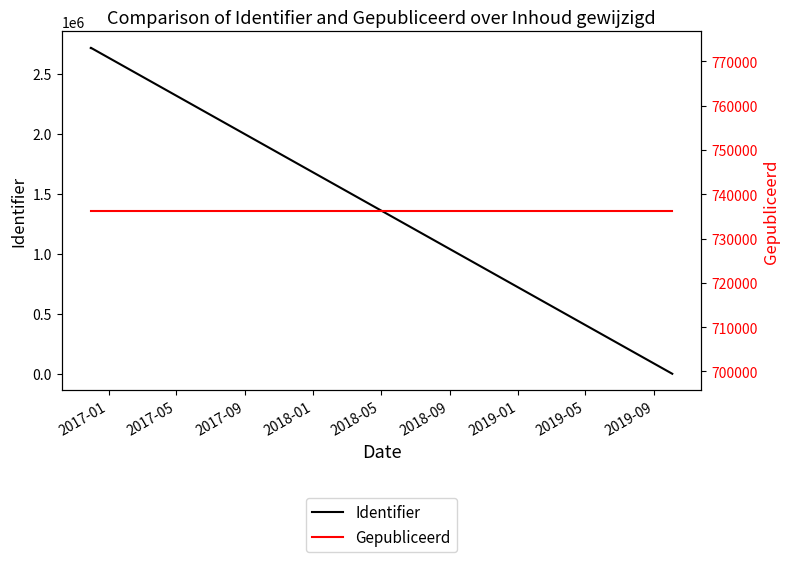

What is the value of the Identifier point at the 3rd from the left?

2718716